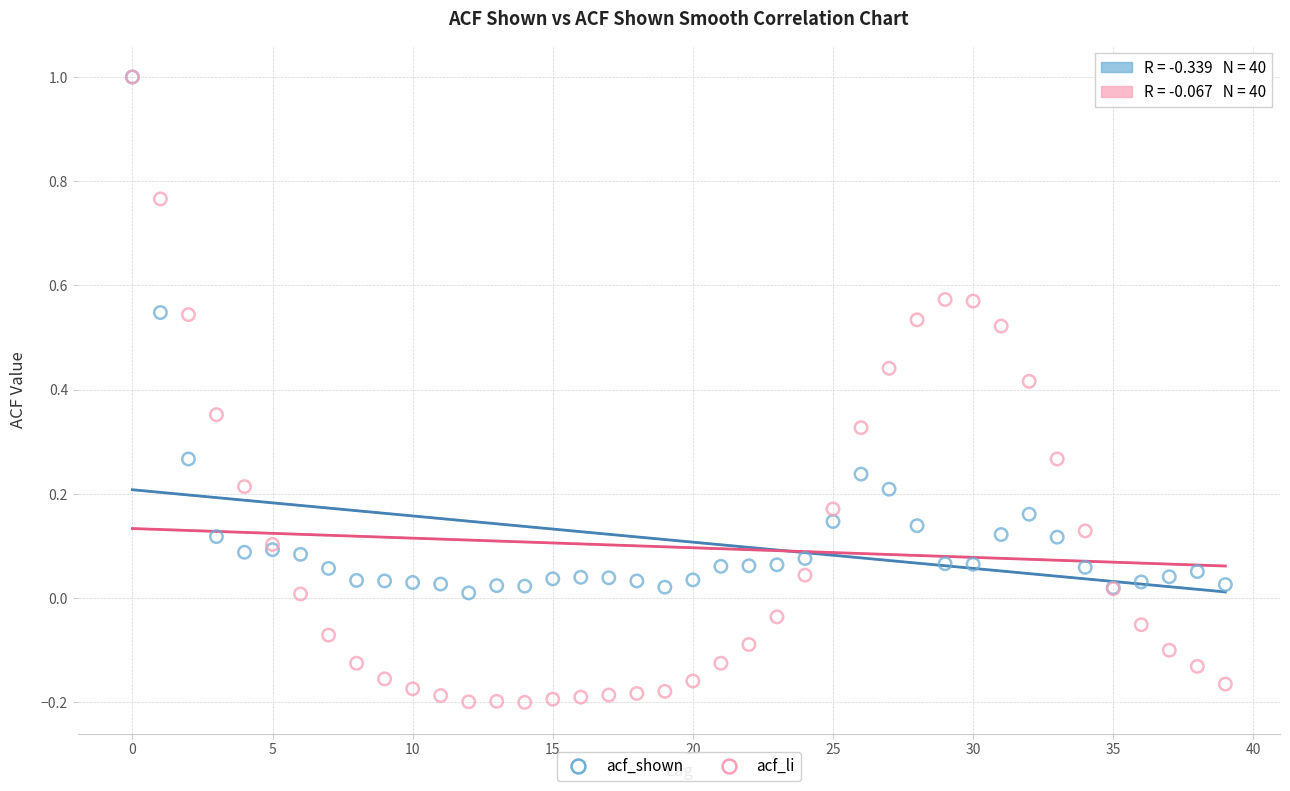

Which series reaches the minimum Y coordinate?

acf_li